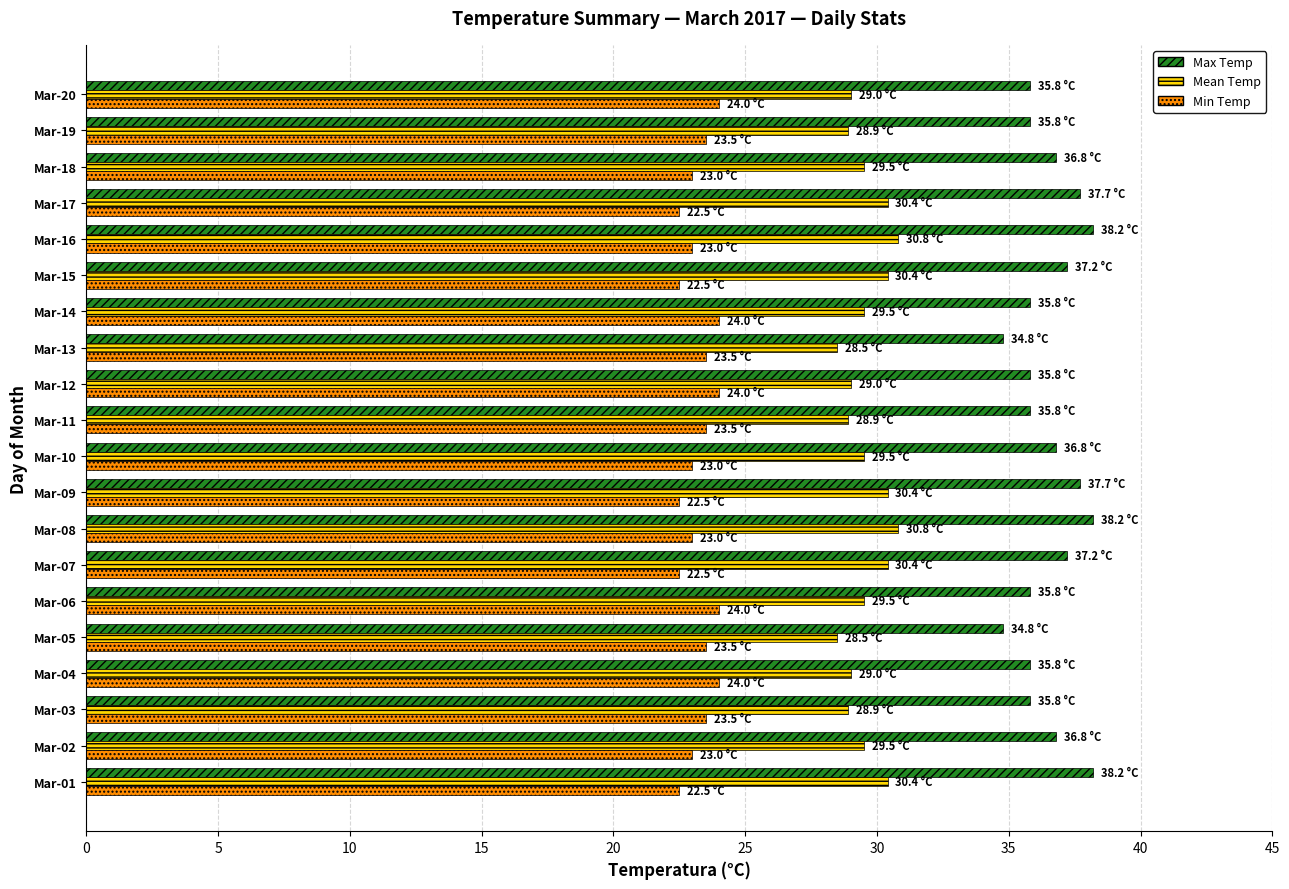

Is it true that Min Temp equals 22.5 at Mar-07?

True